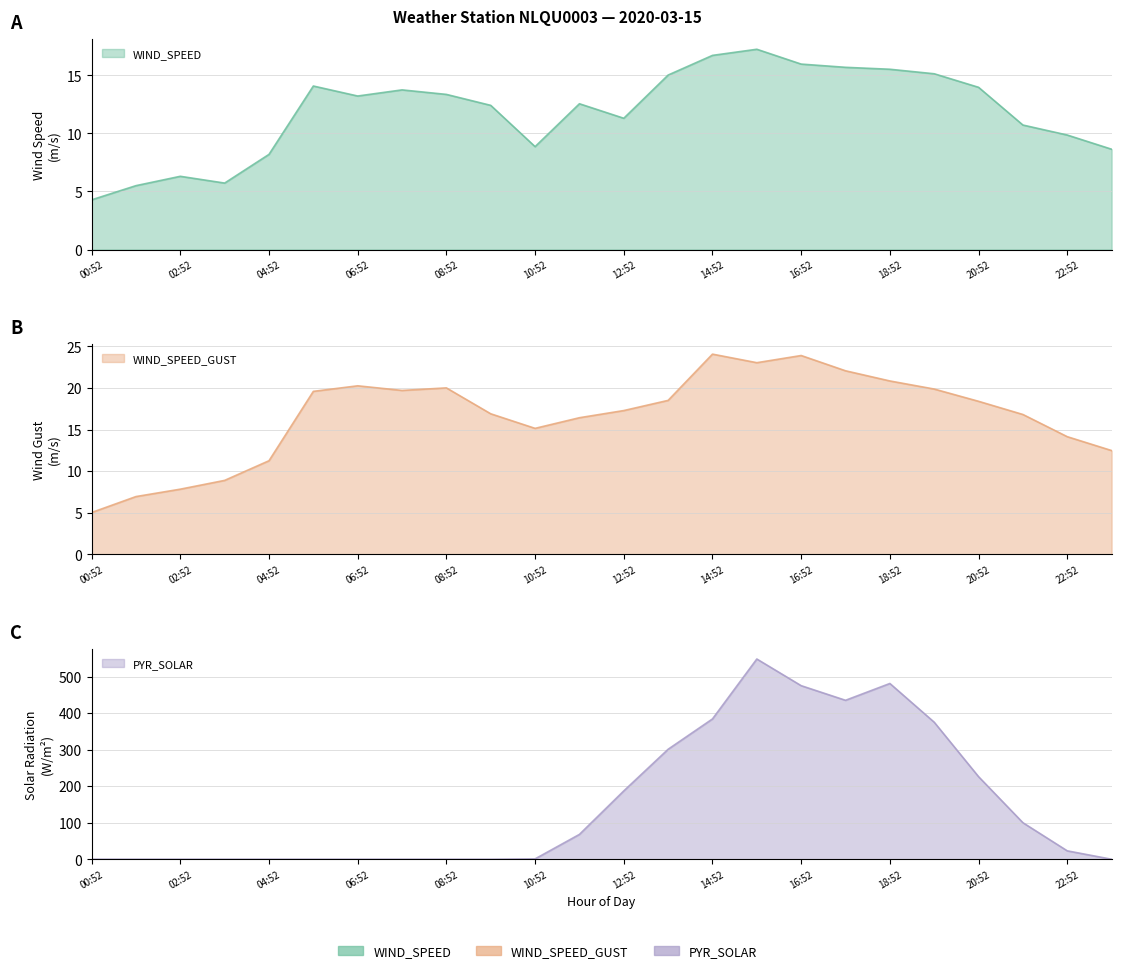

Which series has the largest total across all categories?

PYR_SOLAR